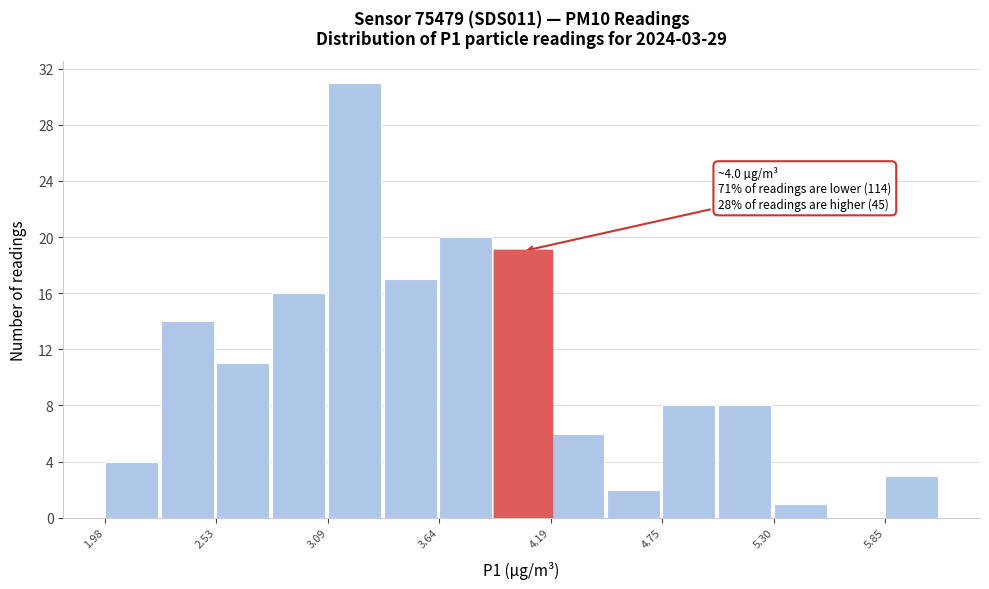

Around what value on the x-axis is the tallest bar? Give the approximate position of its centre, as read against the axis.

3.2